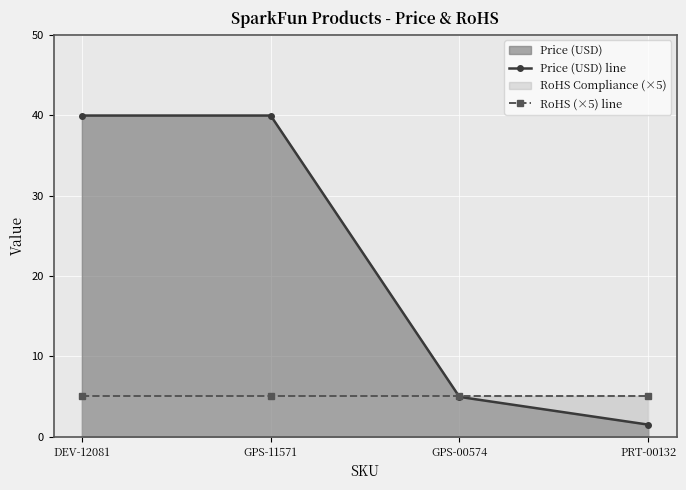

Between DEV-12081 and GPS-11571, which series saw the biggest shift?

Price (USD) line